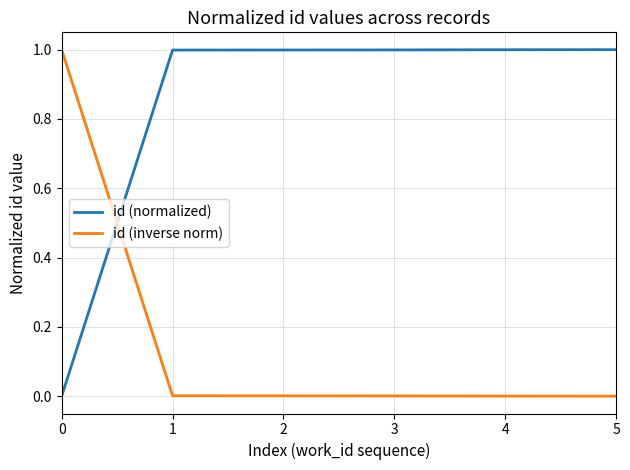

Rank the series by their average value, from lowest to highest.

id (inverse norm), id (normalized)